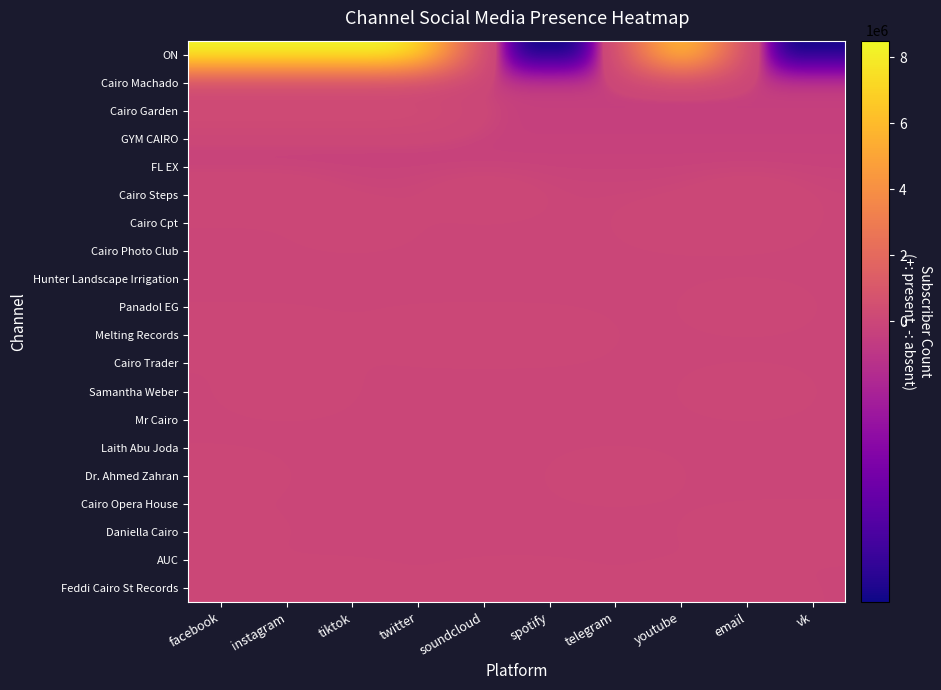

Which series has the largest range (max minus min)?

ON